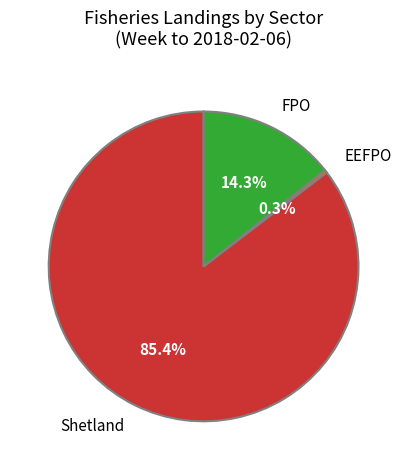

Count the number of slices in the pie.

3